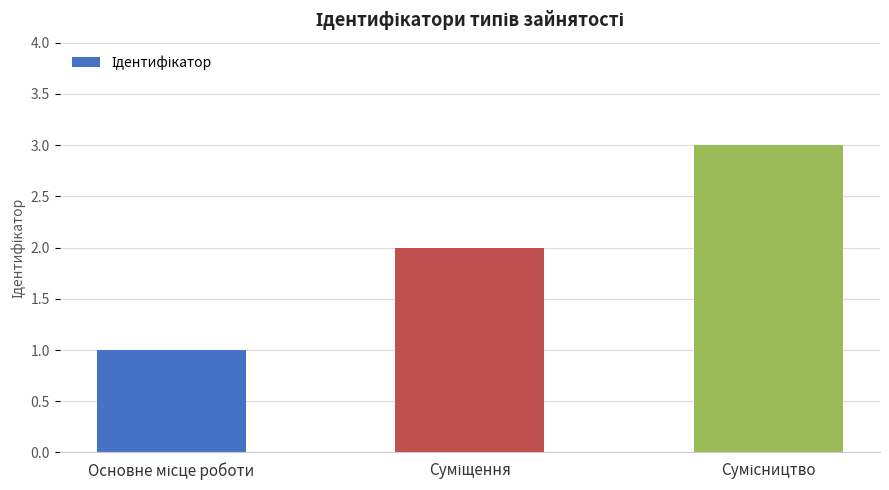

Are the bars grouped side by side (vs. stacked)?

No